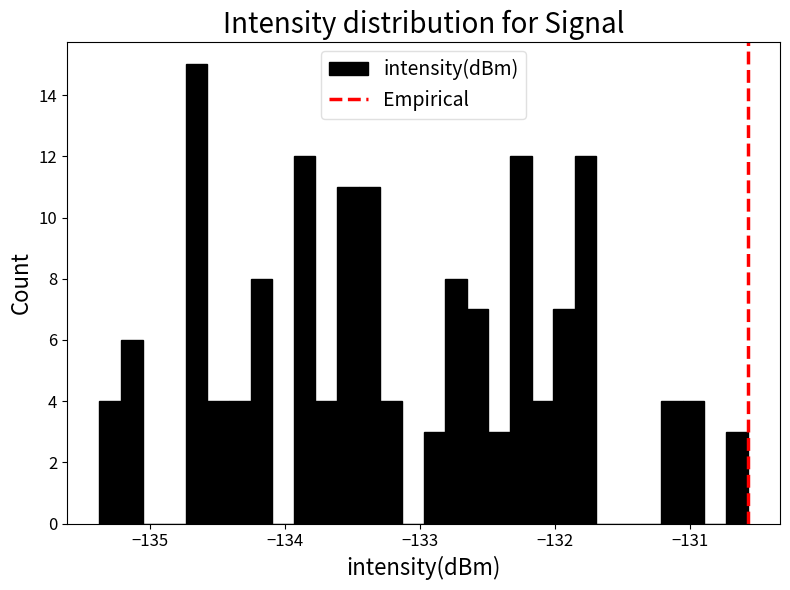

Around what value on the x-axis is the tallest bar? Give the approximate position of its centre, as read against the axis.

-134.7